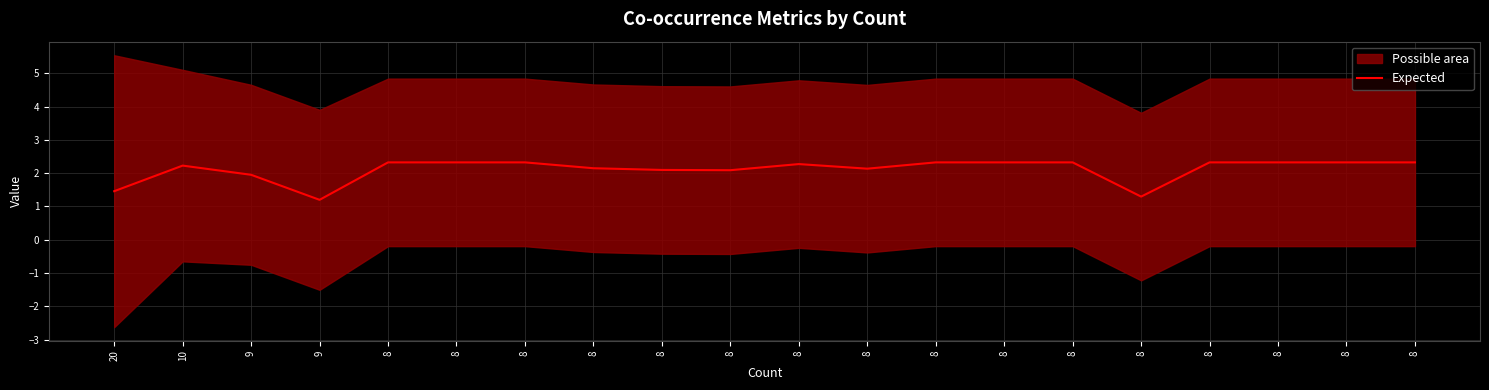

Approximately how many times larger is the value at 8 compared to 9?

1.2